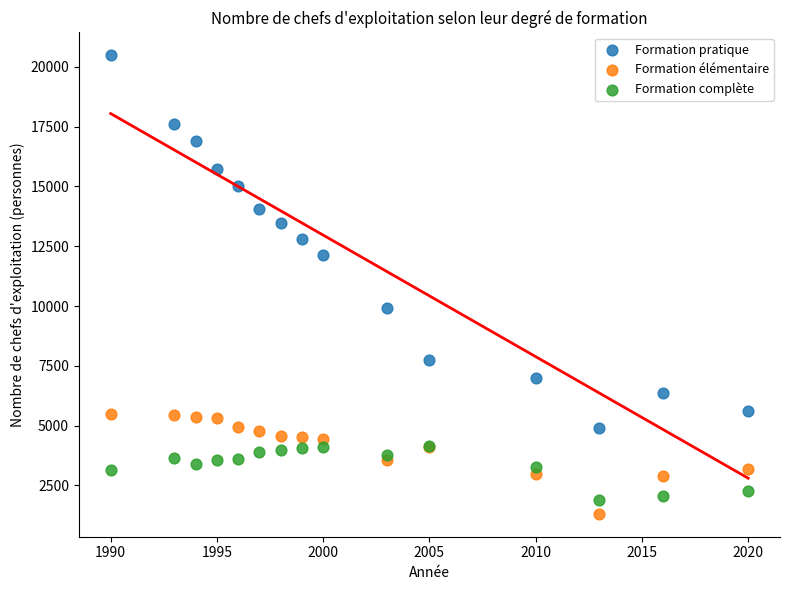

Across all series, what Y value is closest to 10898?

9924